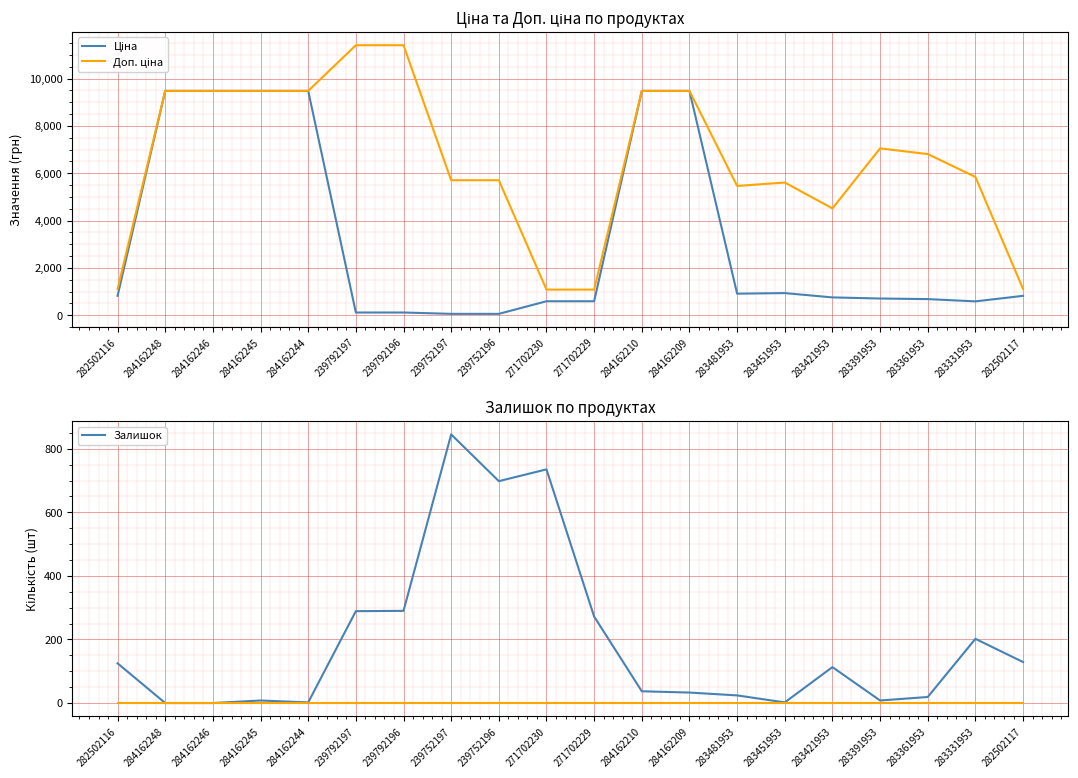

What is the label of the 9th point from the left?

239752196